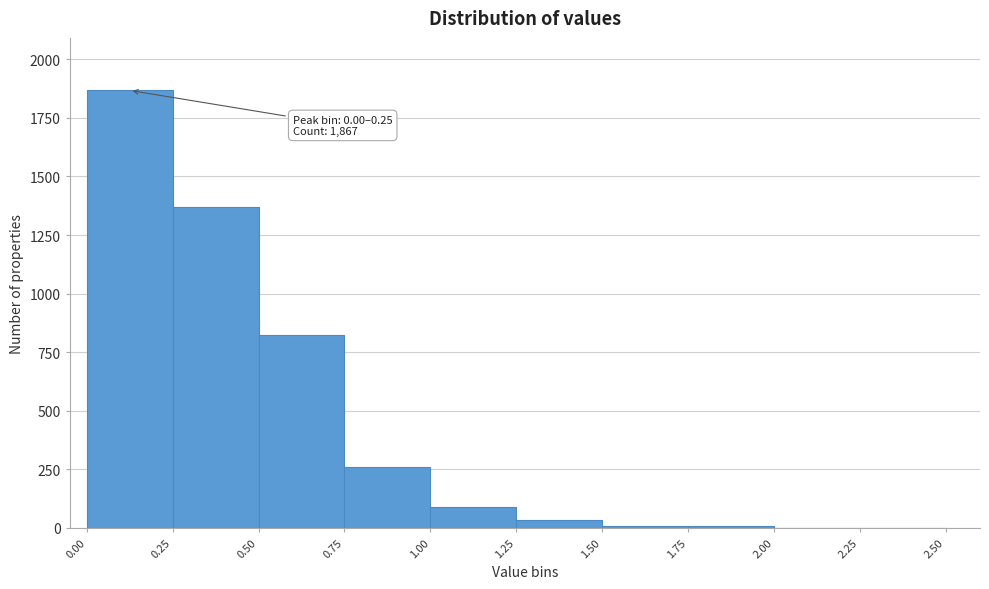

Over which range of the x-axis is the bar tallest?

0.00 to 0.25